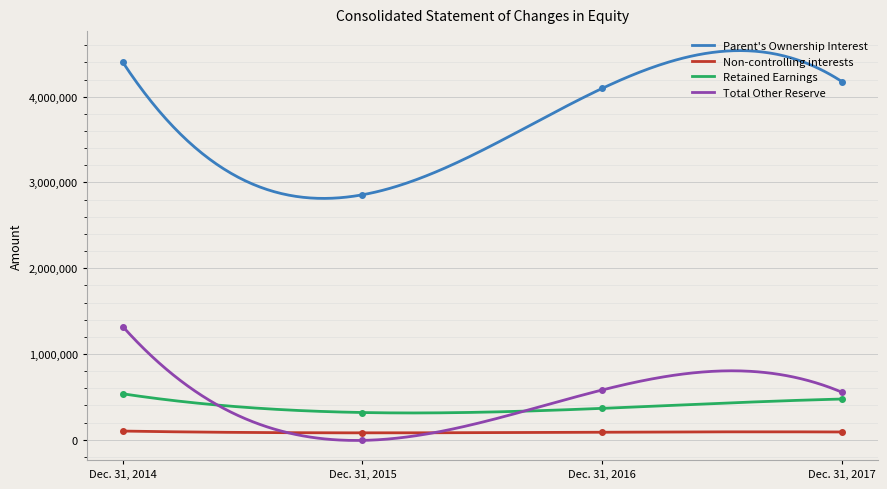

True or false: Non-controlling interests and Parent's Ownership Interest intersect in this chart.

False